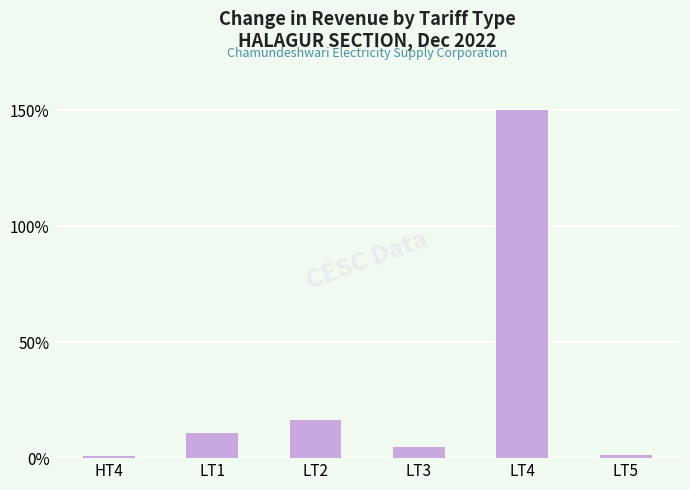

What is the sum of all values?

183.7